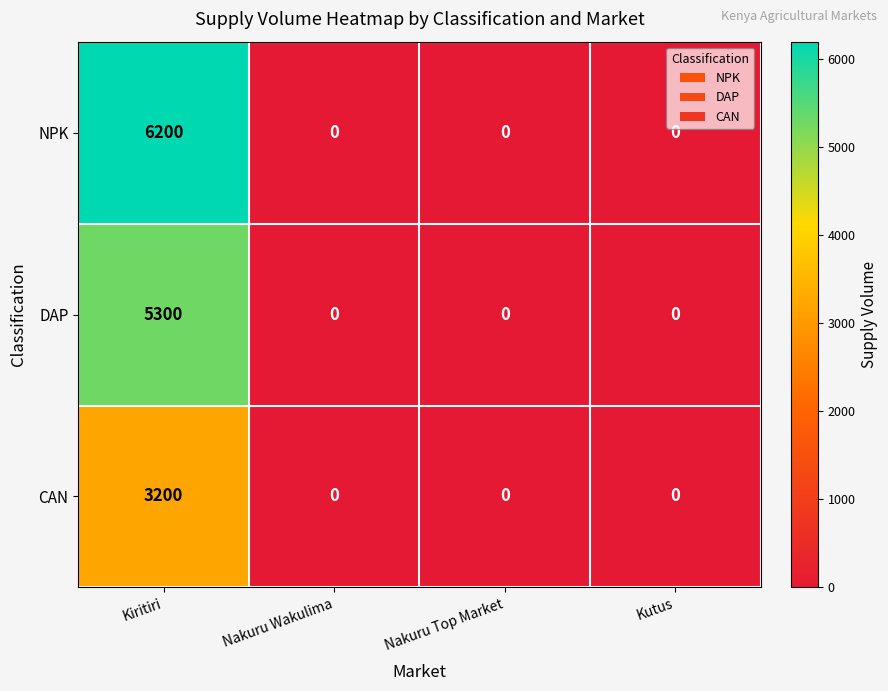

Is it true that NPK equals 4209 at Nakuru Top Market?

False